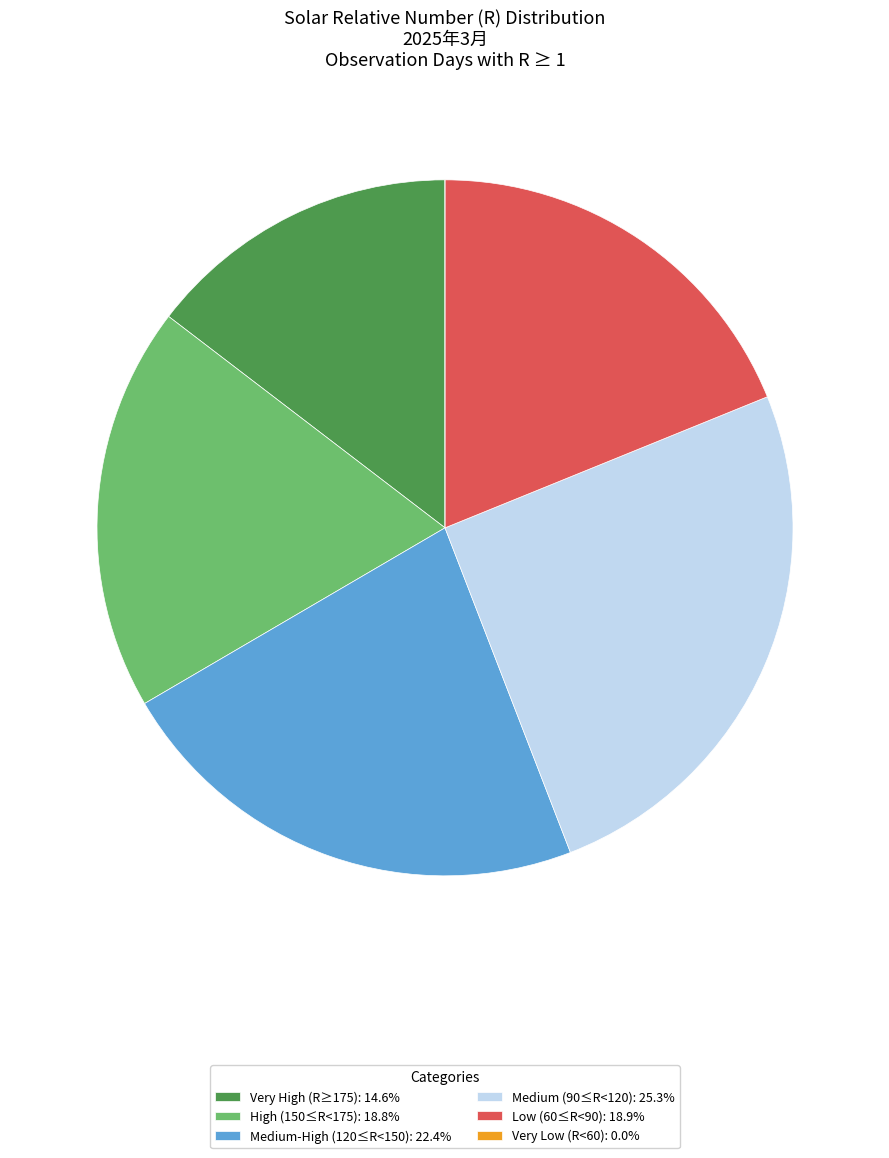

Is the sum of Medium (90≤R<120): 25.3% and Very High (R≥175): 14.6% greater than half?

No